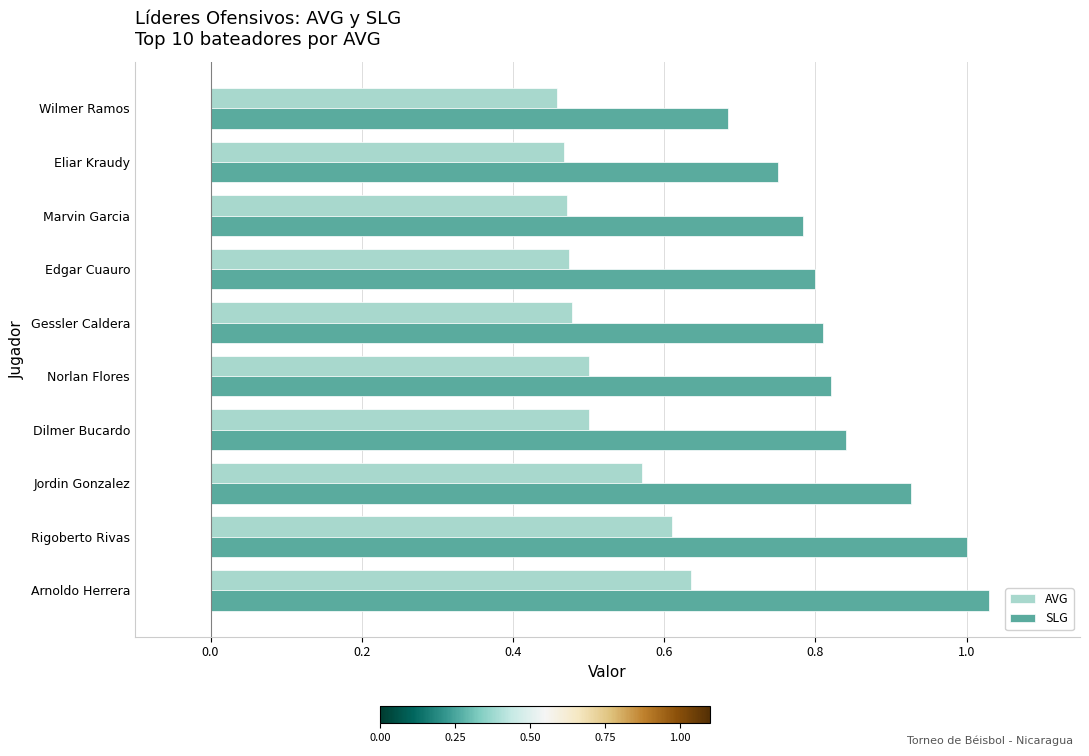

Is it true that AVG equals 0.5 at Wilmer Ramos?

True